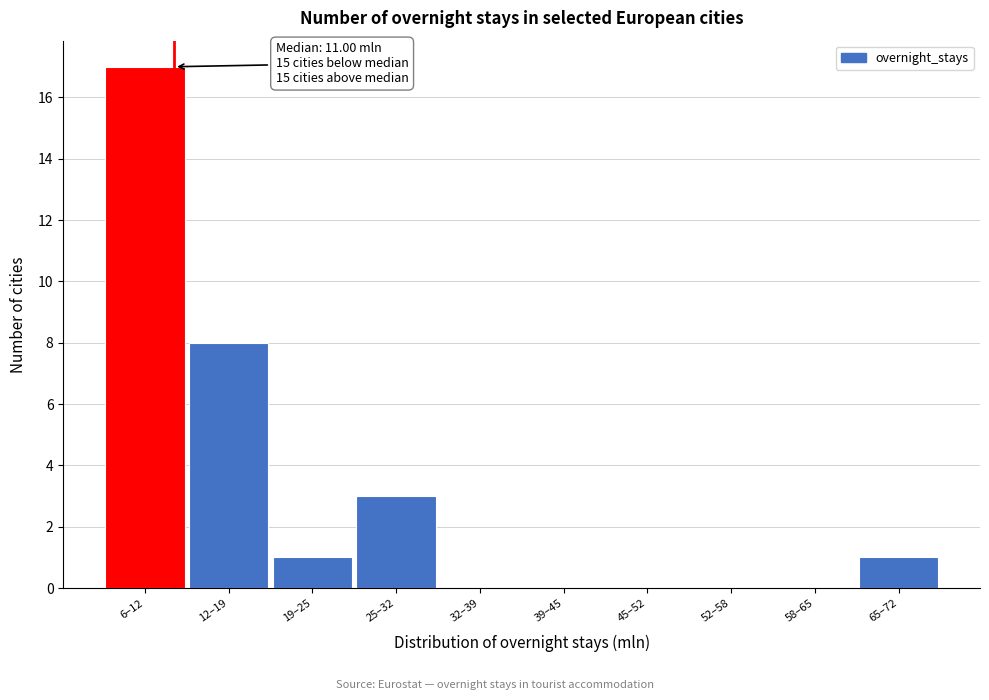

Reading left to right, what are all the values shown in this chart?

6–12=17	12–19=8	19–25=1	25–32=3	32–39=0	39–45=0	45–52=0	52–58=0	58–65=0	65–72=1